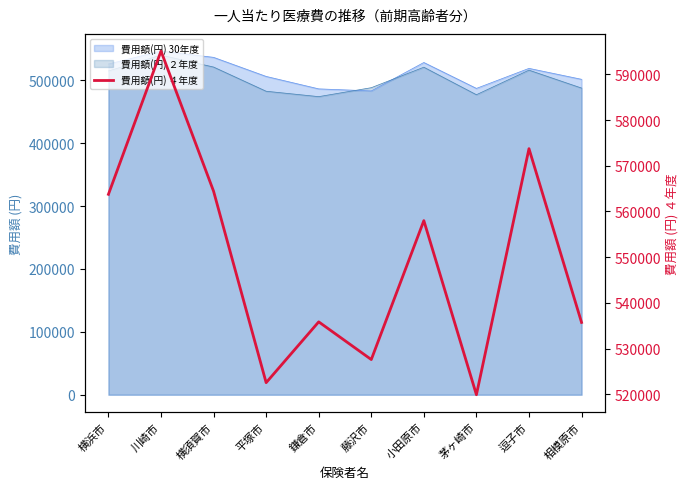

What is the sum of all values?

5496622